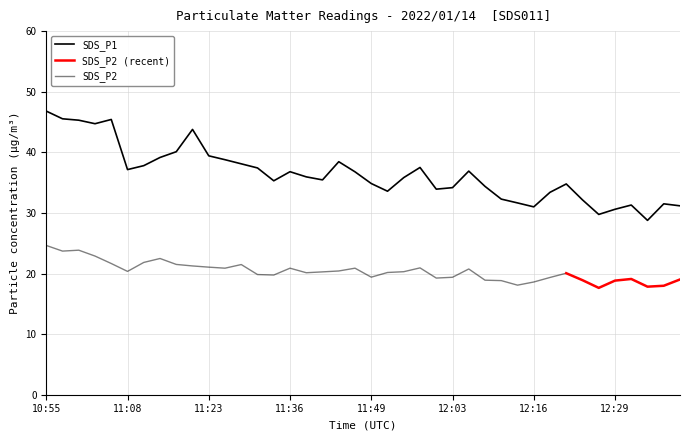

True or false: SDS_P1 and SDS_P2 intersect in this chart.

False